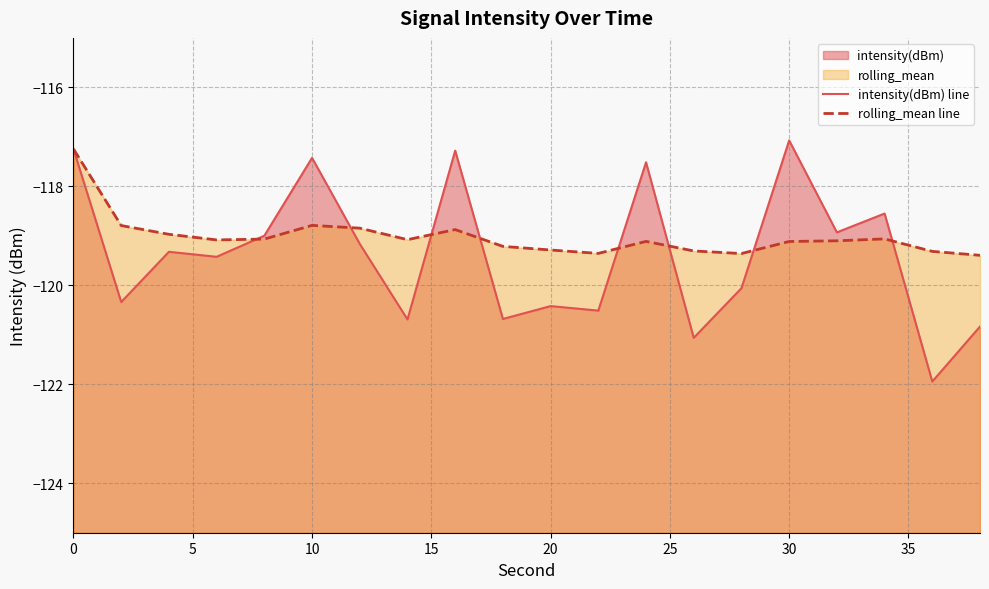

What is the sum of all rolling_mean line values?

-2380.4